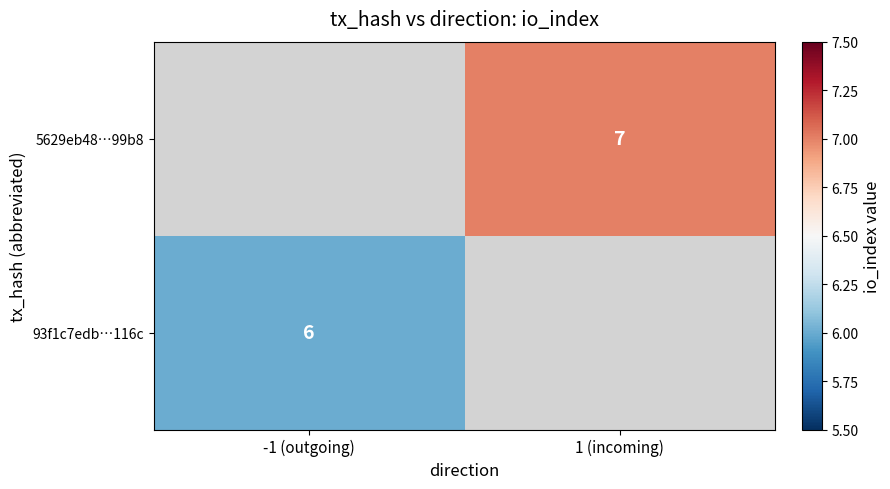

Is it true that 93f1c7edb…116c equals 6 at -1 (outgoing)?

True